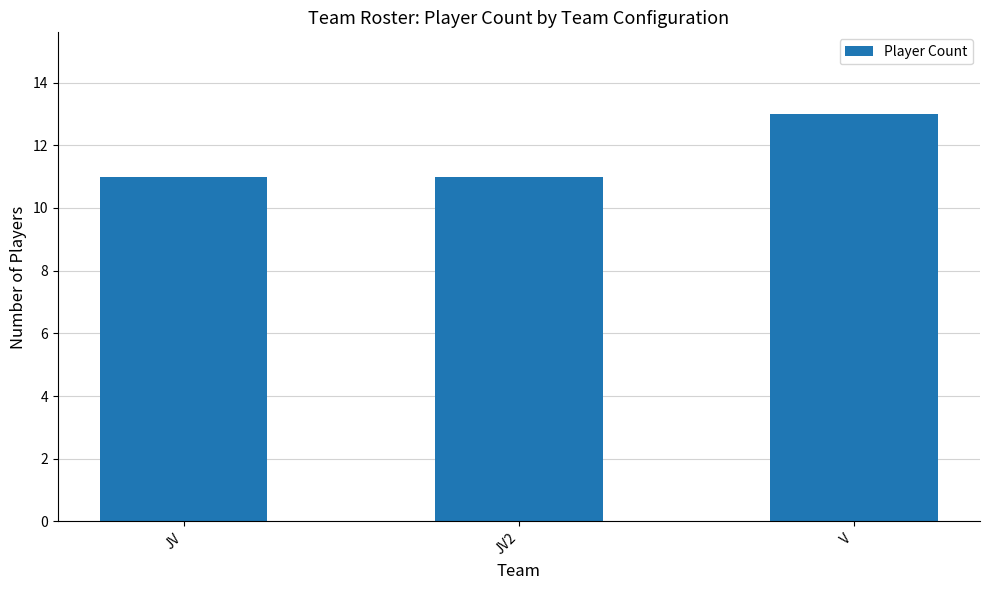

What is the change in value from JV to V?

+2